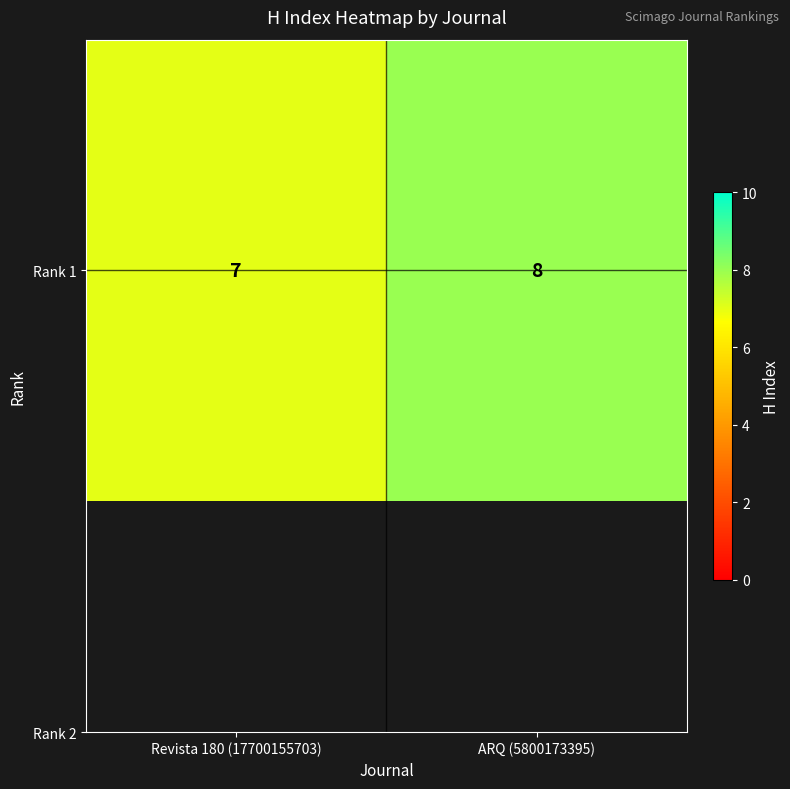

How many data points are less than 8?

1